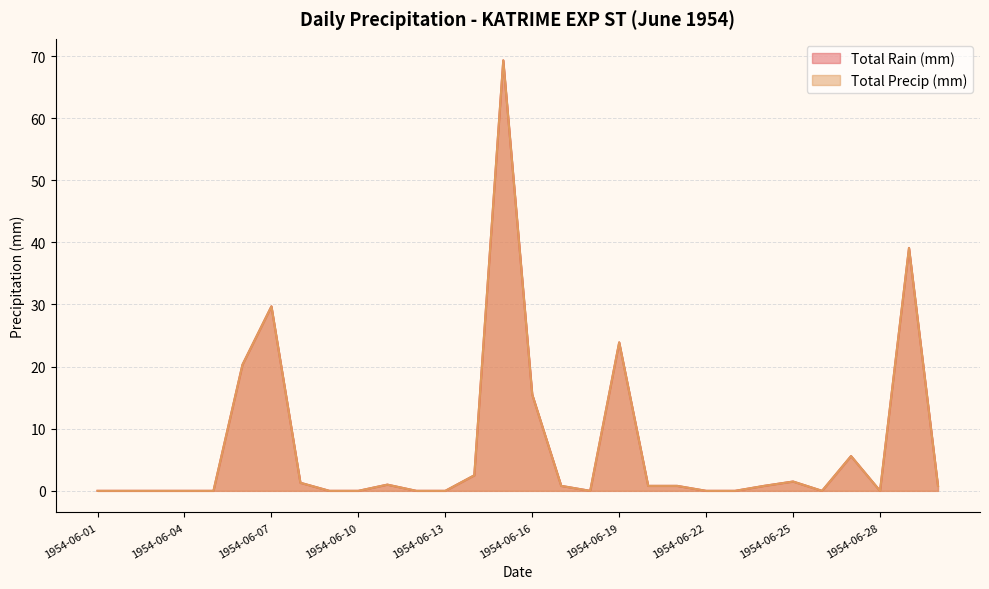

True or false: Total Precip (mm) has a value of 108.9 at 1954-06-15.

False